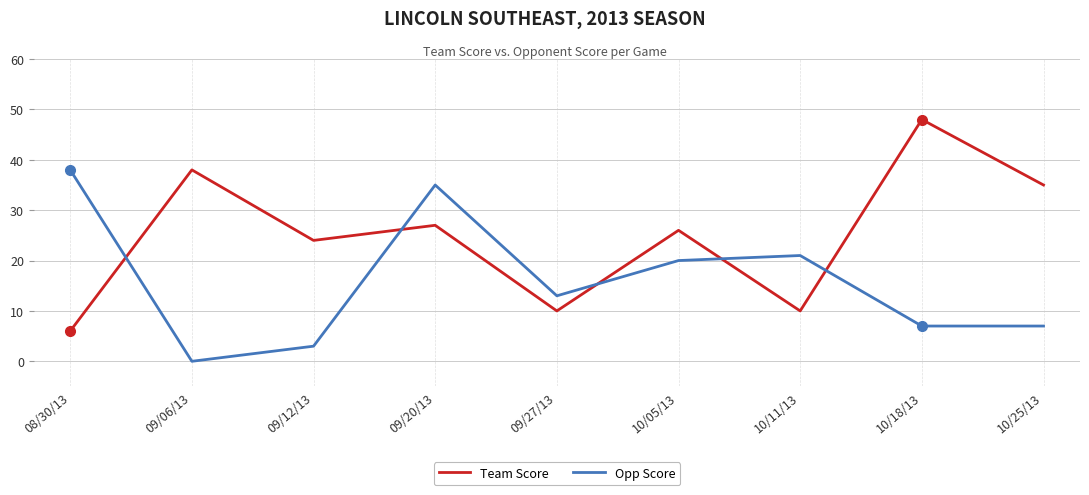

List the series in order of their overall mean, lowest first.

Opp Score, Team Score